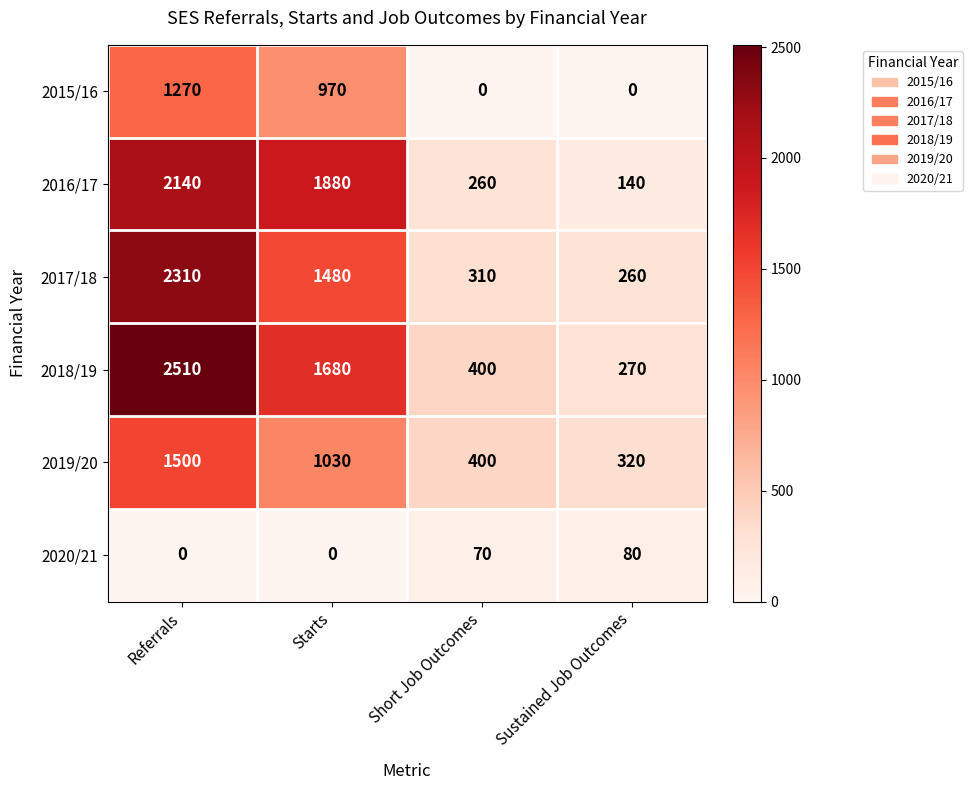

At how many categories does at least one series exceed 1342?

2